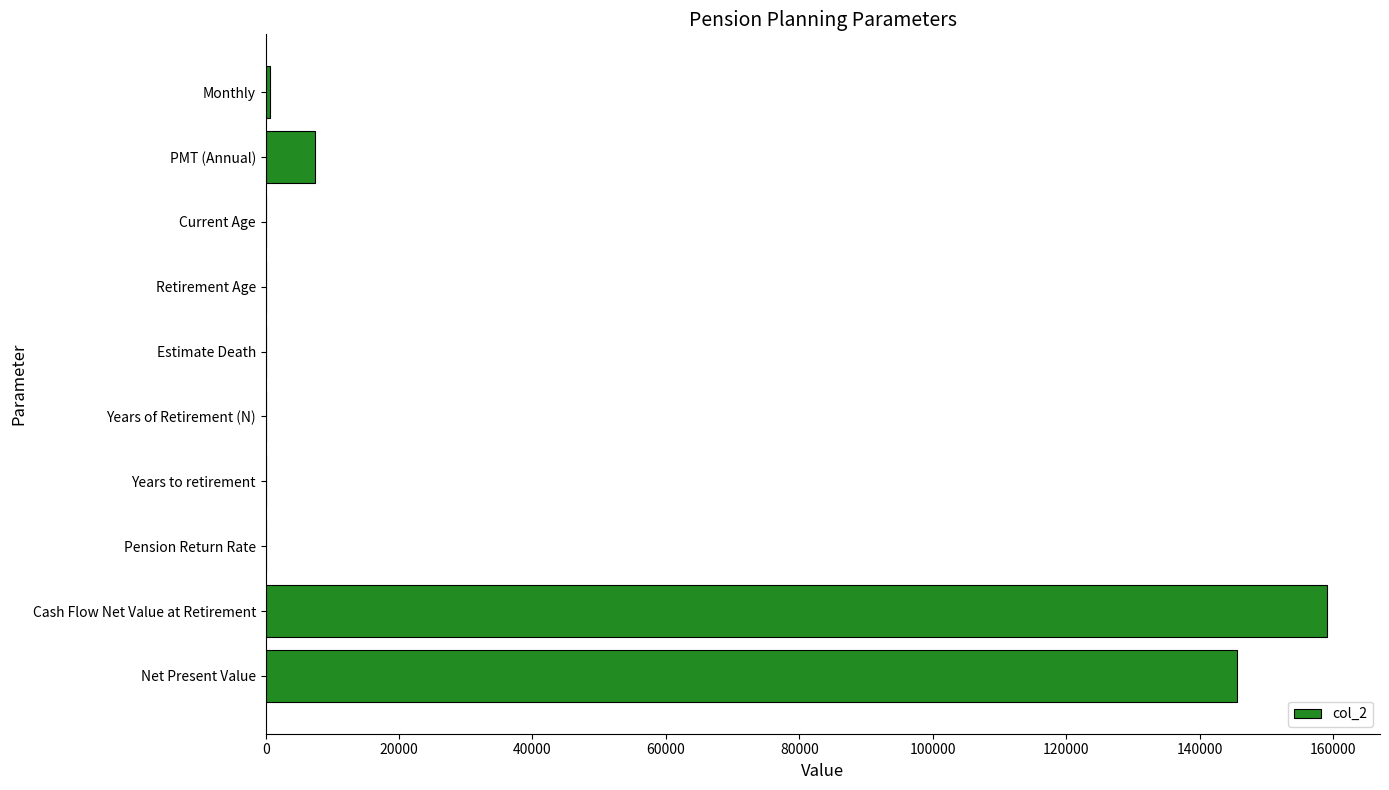

Which has a higher value, Pension Return Rate or Net Present Value?

Net Present Value